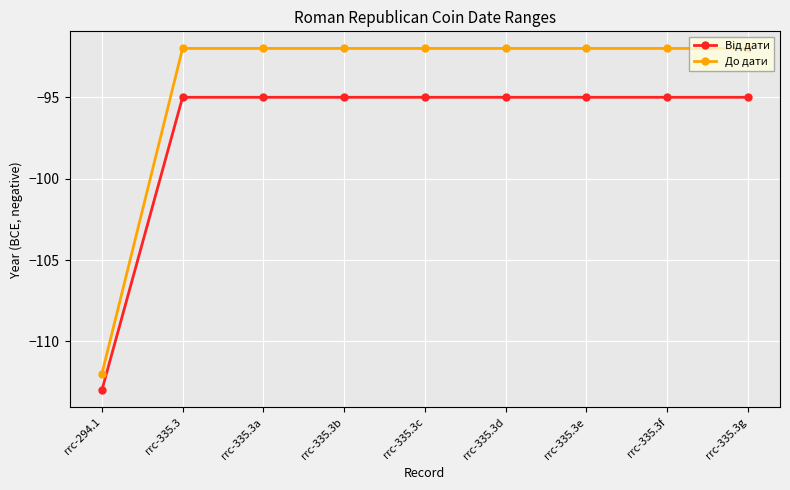

What position from the left is rrc-335.3d?

6